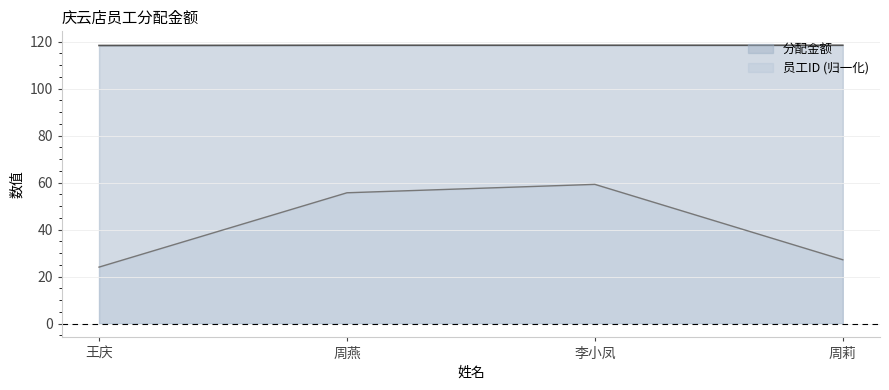

What is the smallest value displayed?

24.0